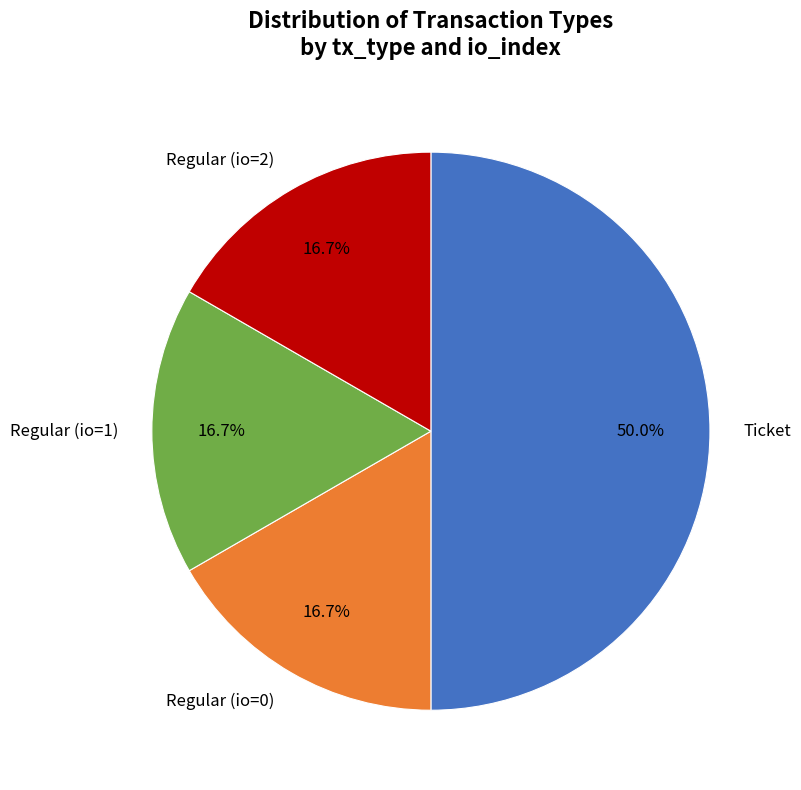

To the nearest percent, what percentage of the pie is Regular (io=0)?

17%